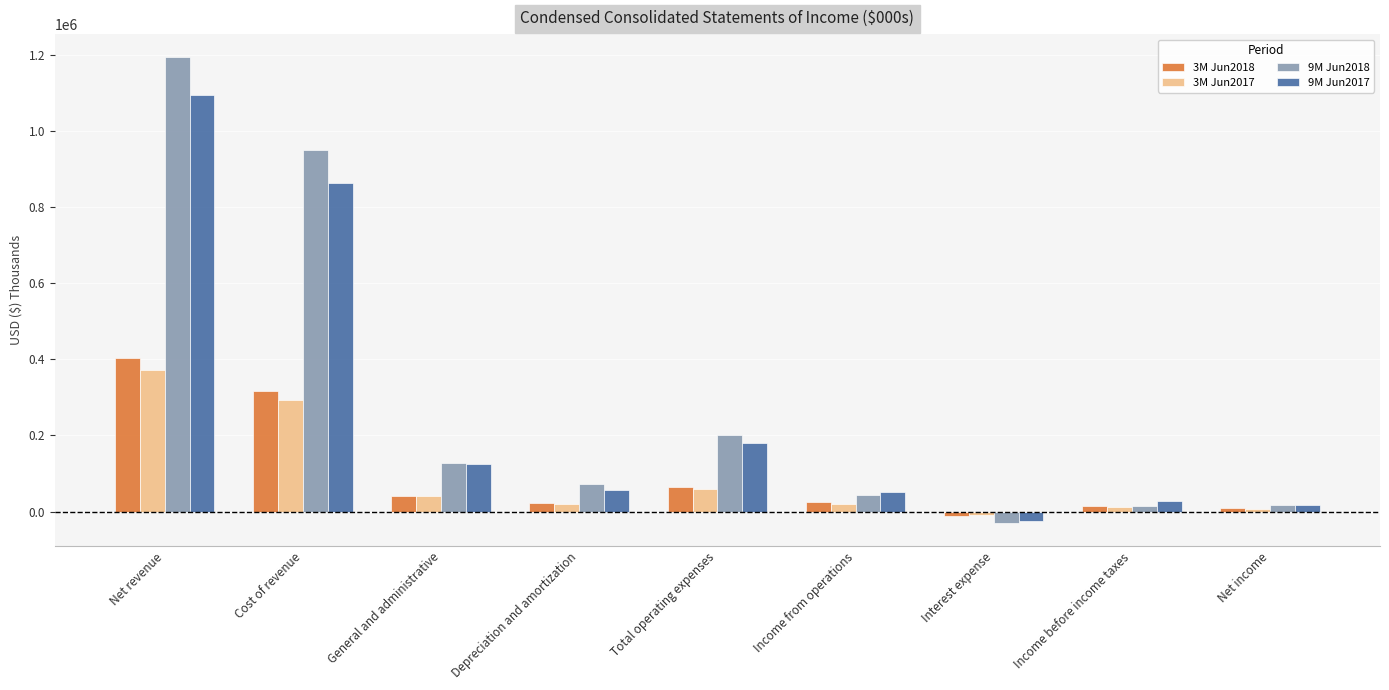

Are the bars grouped side by side (vs. stacked)?

Yes